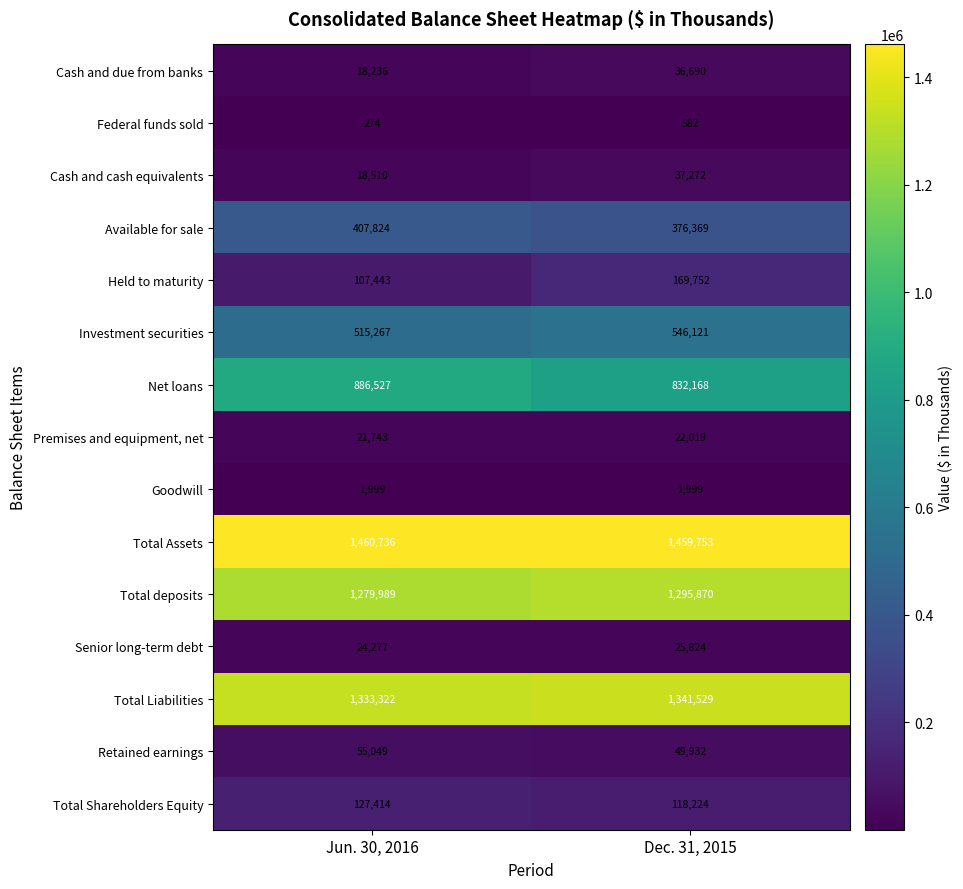

What is the spread (max minus min) of values at Jun. 30, 2016?

1460462